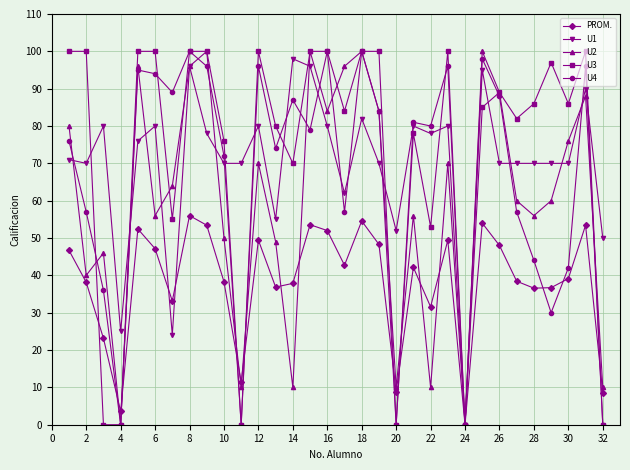

Is this an area chart (filled region under the line)?

No